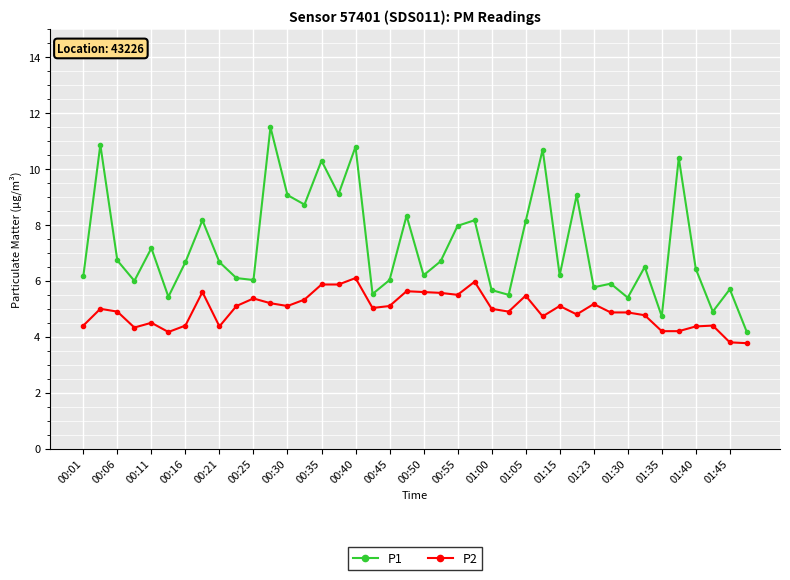

What is the value of the P2 point at the 37th from the left?

4.4